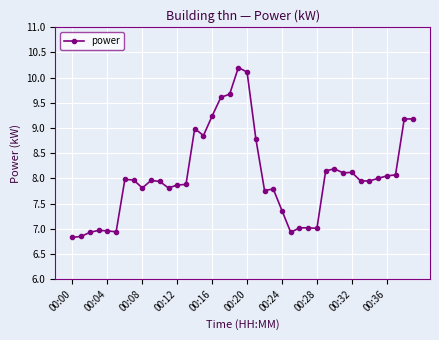

True or false: there are more than 2 points higher than both neighbors.

True